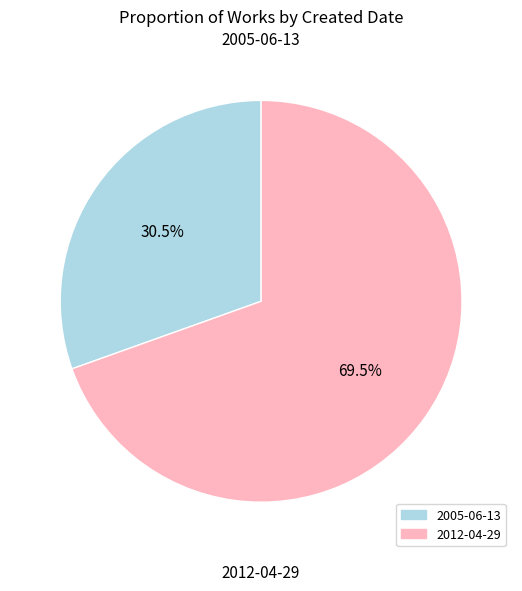

Is the sum of 2005-06-13 and 2012-04-29 greater than half?

Yes